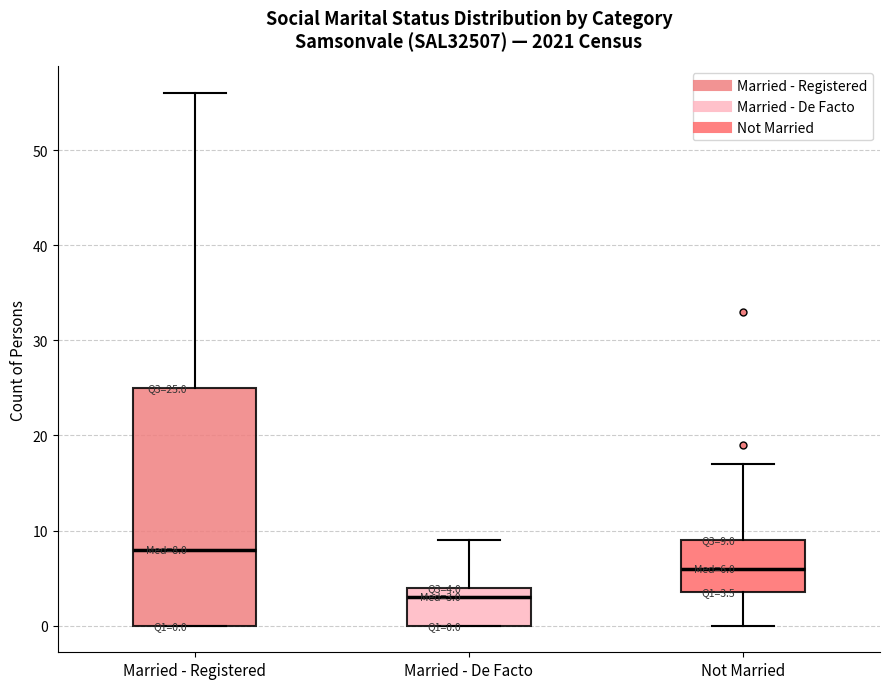

Comparing the boxes themselves (not the whiskers), which one is the tallest?

Married - Registered